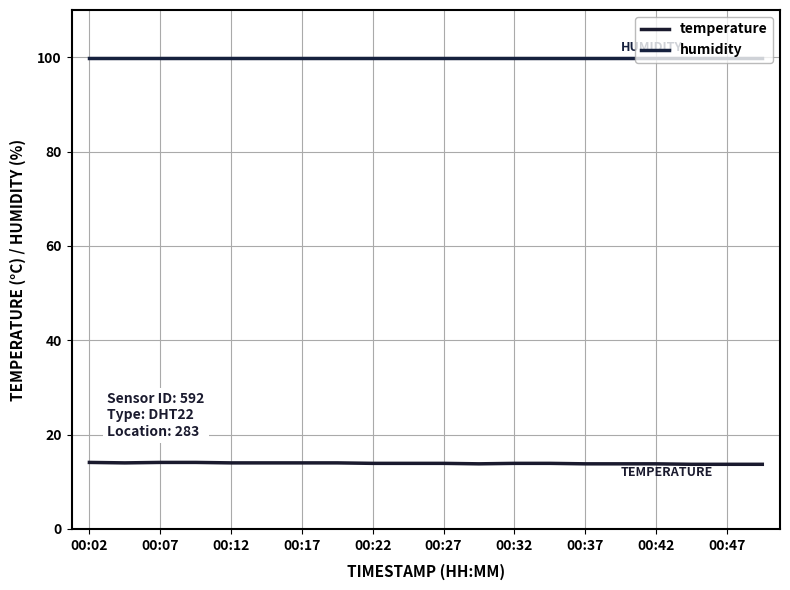

True or false: temperature and humidity intersect in this chart.

False